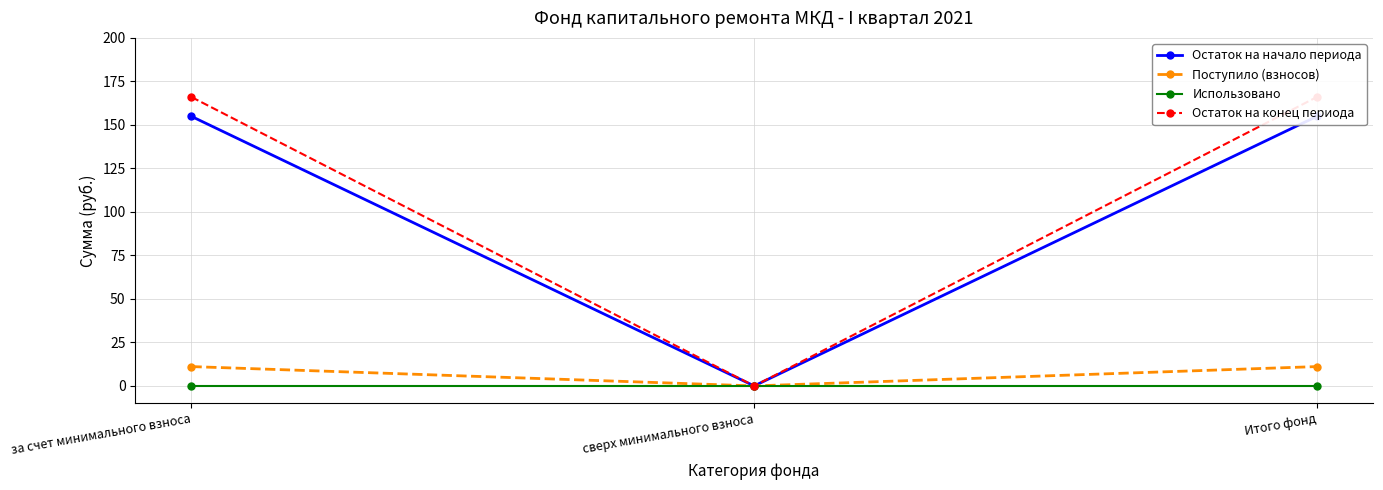

Rank the series by their maximum value, from highest to lowest.

Остаток на конец периода, Остаток на начало периода, Поступило (взносов), Использовано